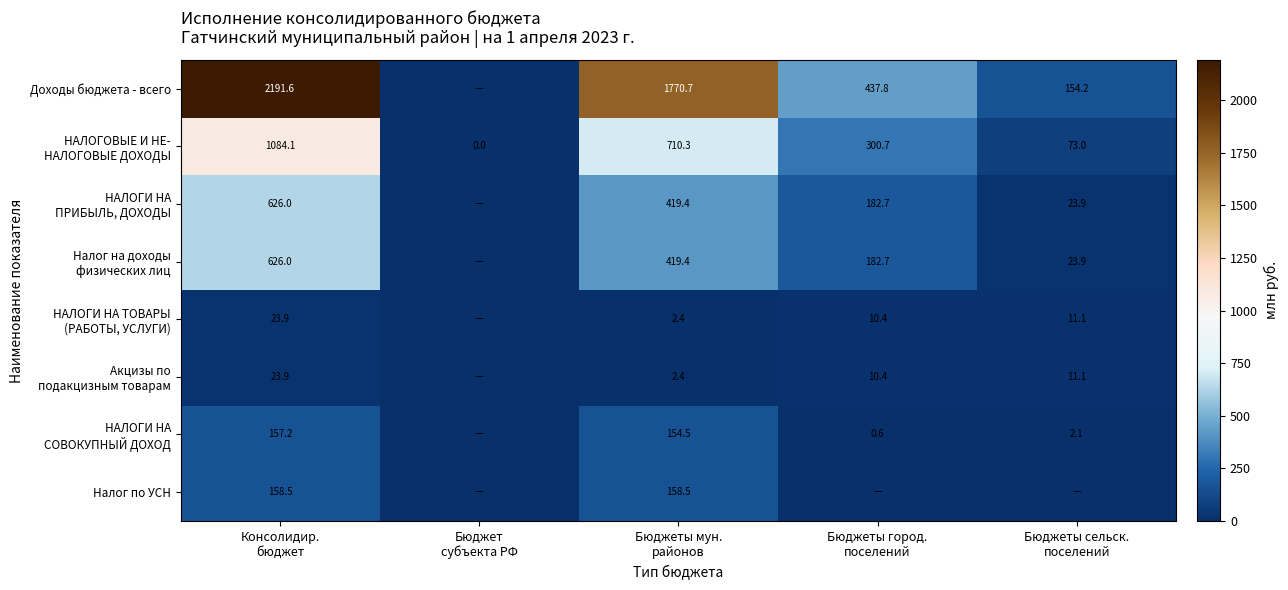

At Бюджеты мун. районов, list the series in order from smallest to largest.

НАЛОГИ НА ТОВАРЫ (РАБОТЫ, УСЛУГИ), Акцизы по подакцизным товарам, НАЛОГИ НА СОВОКУПНЫЙ ДОХОД, Налог по УСН, НАЛОГИ НА ПРИБЫЛЬ, ДОХОДЫ, Налог на доходы физических лиц, НАЛОГОВЫЕ И НЕ- НАЛОГОВЫЕ ДОХОДЫ, Доходы бюджета - всего